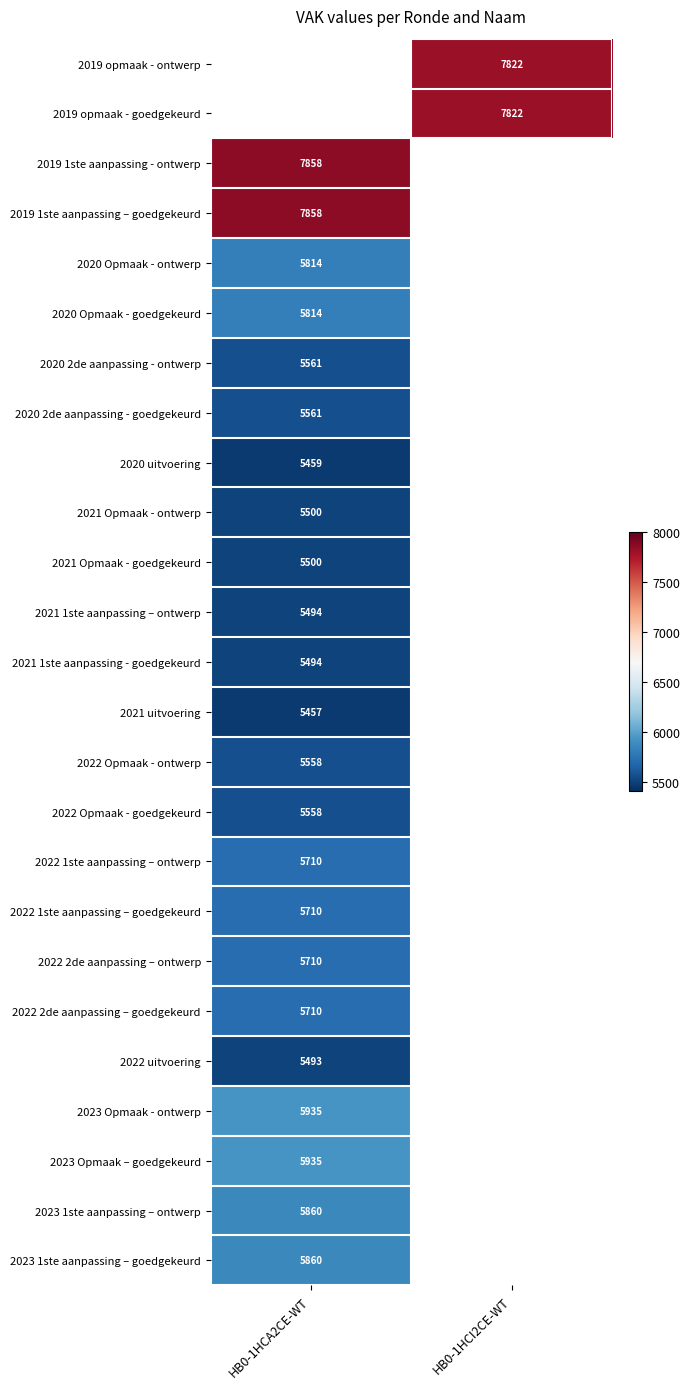

The value of 2023 1ste aanpassing – goedgekeurd at HB0-1HCA2CE-WT is 5860. True or false?

True